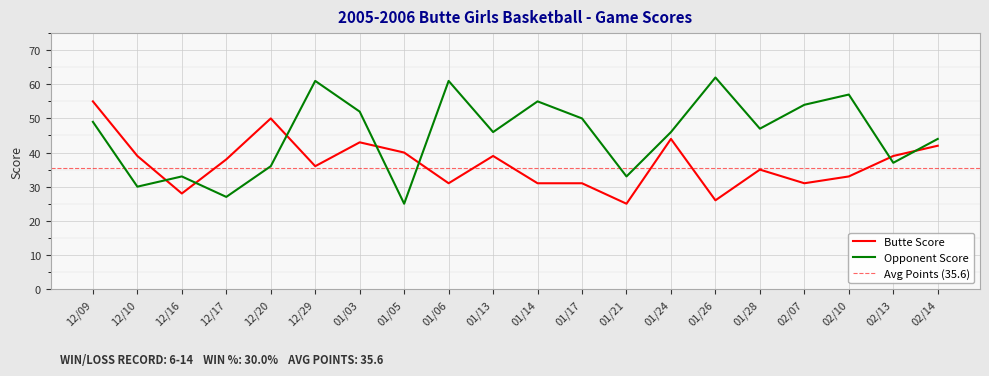

Is the value of Butte Score at 01/17 greater than the value of Opponent Score at 01/28?

No